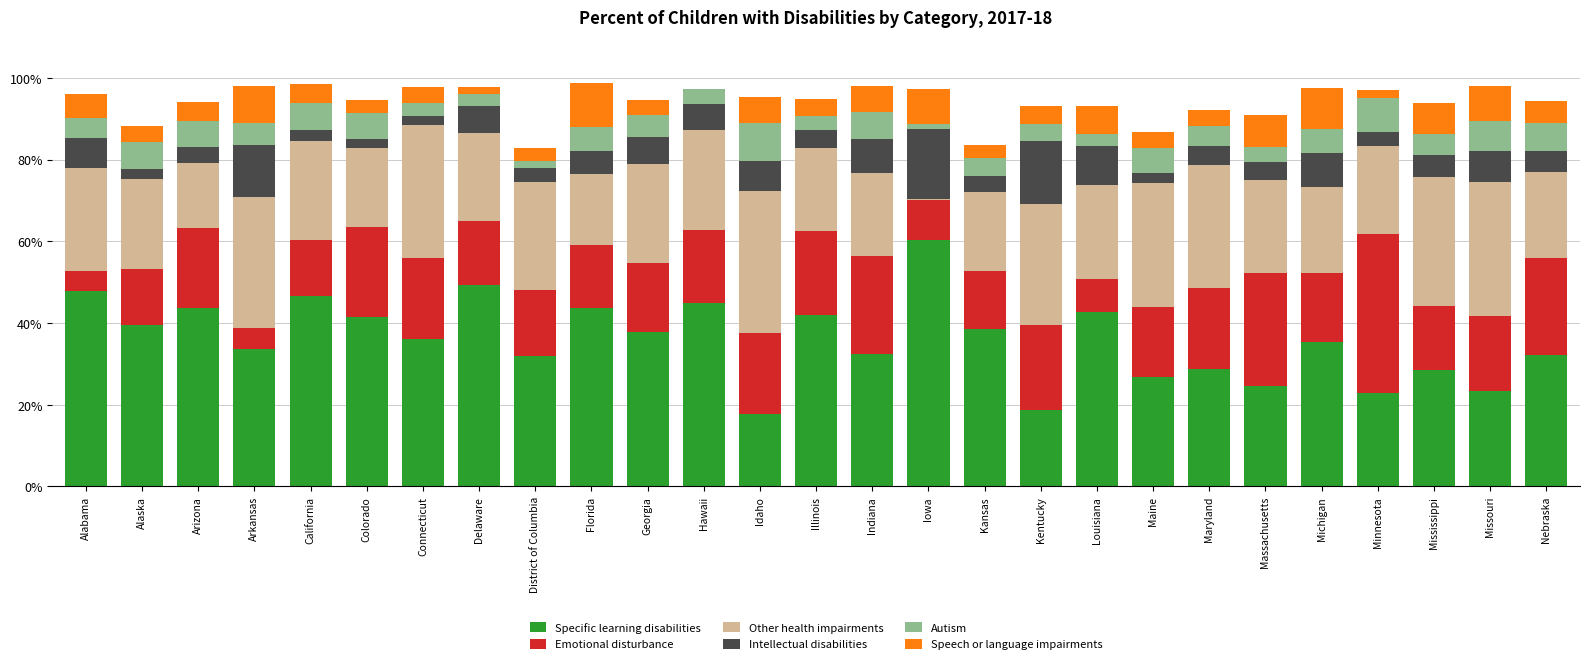

Is it true that Specific learning disabilities equals 16.8 at Delaware?

False